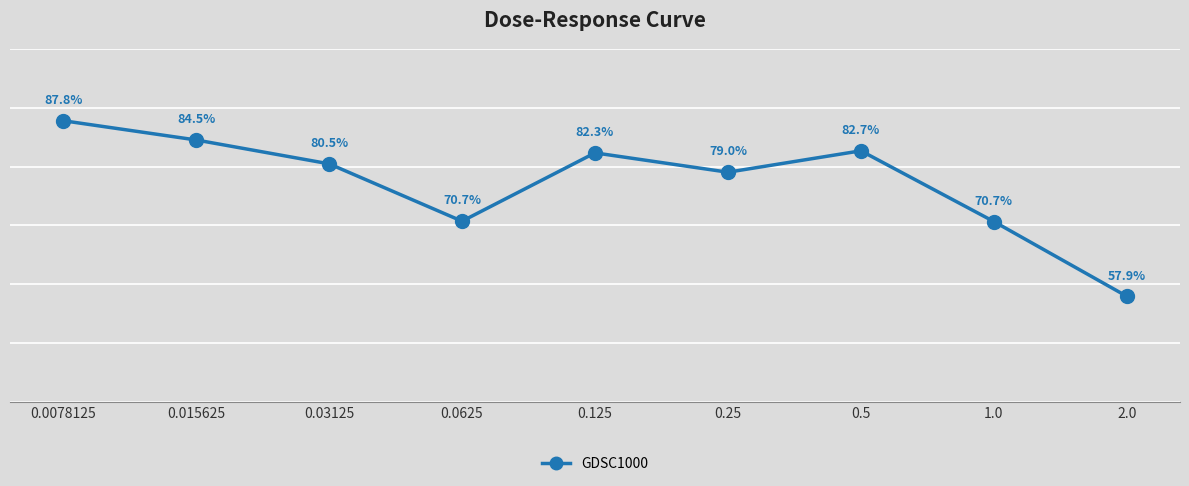

List the labels in order of value, smallest first.

2.0, 1.0, 0.0625, 0.25, 0.03125, 0.125, 0.5, 0.015625, 0.0078125